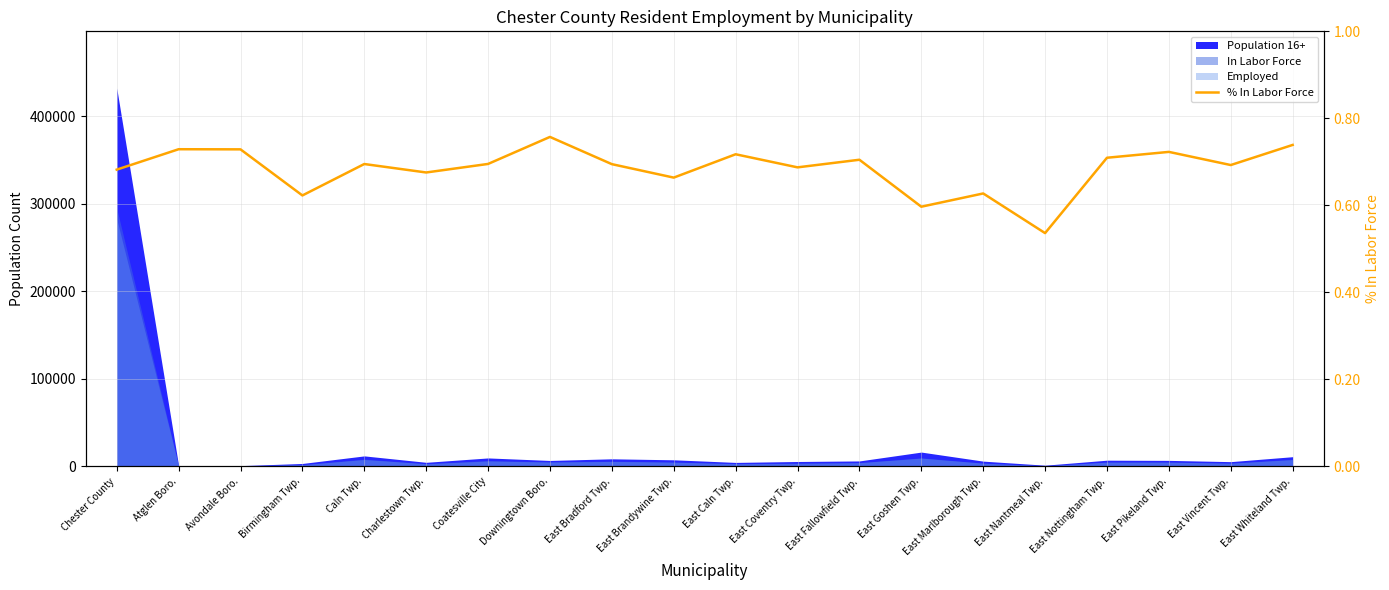

List the labels in order of value, smallest first.

East Nantmeal Twp., East Goshen Twp., Birmingham Twp., East Marlborough Twp., East Brandywine Twp., Charlestown Twp., Chester County, East Coventry Twp., East Vincent Twp., East Bradford Twp., Caln Twp., Coatesville City, East Fallowfield Twp., East Nottingham Twp., East Caln Twp., East Pikeland Twp., Avondale Boro., Atglen Boro., East Whiteland Twp., Downingtown Boro.